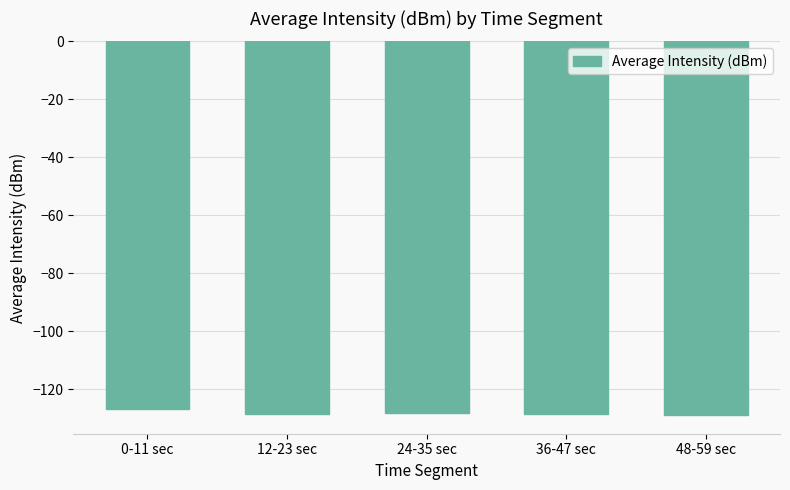

What is the label of the 2nd bar from the right?

36-47 sec